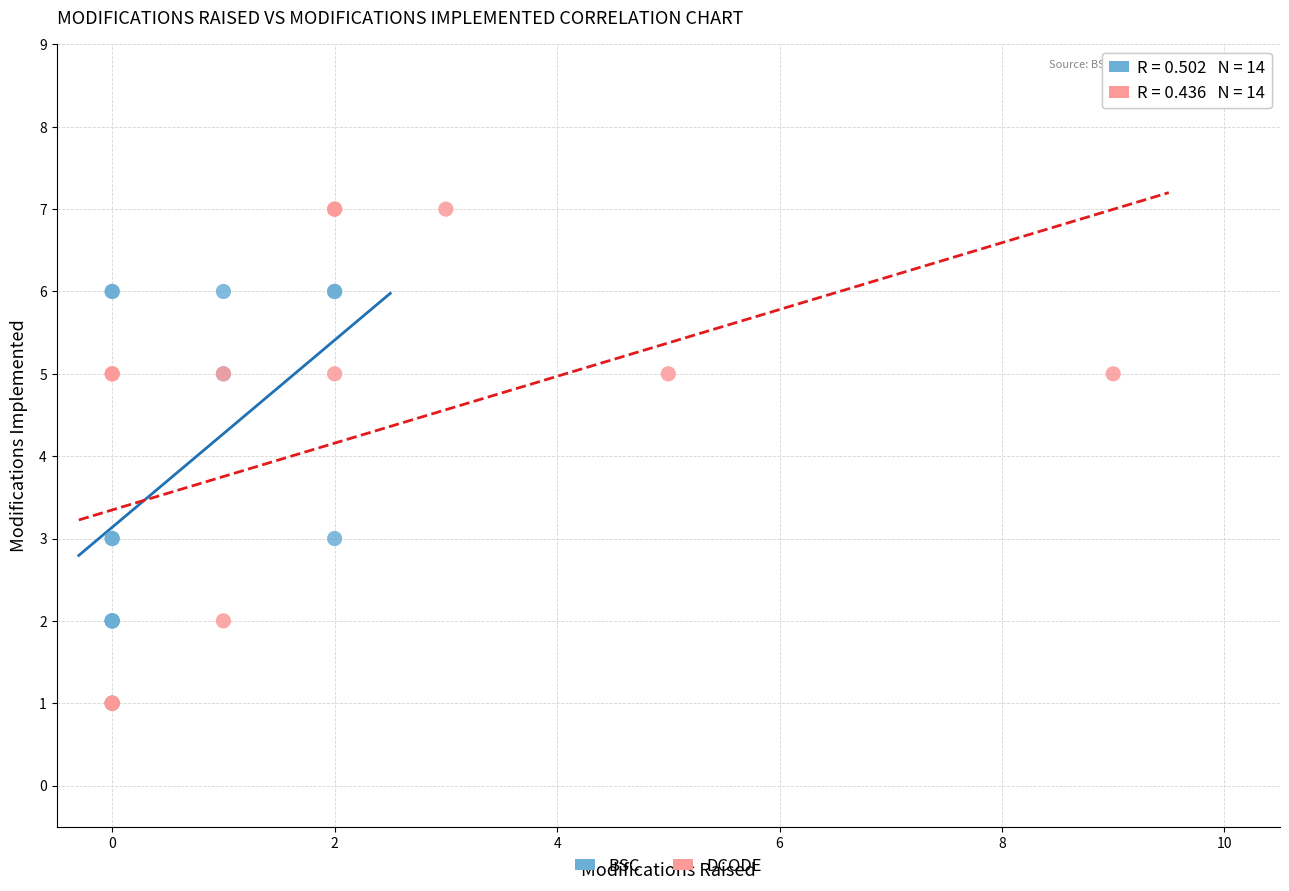

Which series has the widest spread of Y values?

DCODE